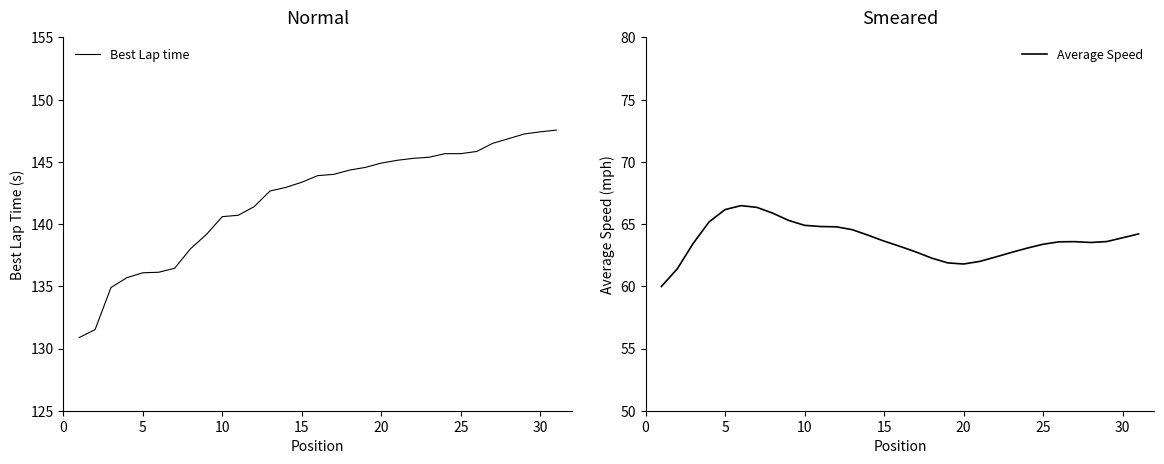

What is the minimum value for Best Lap time?

130.9